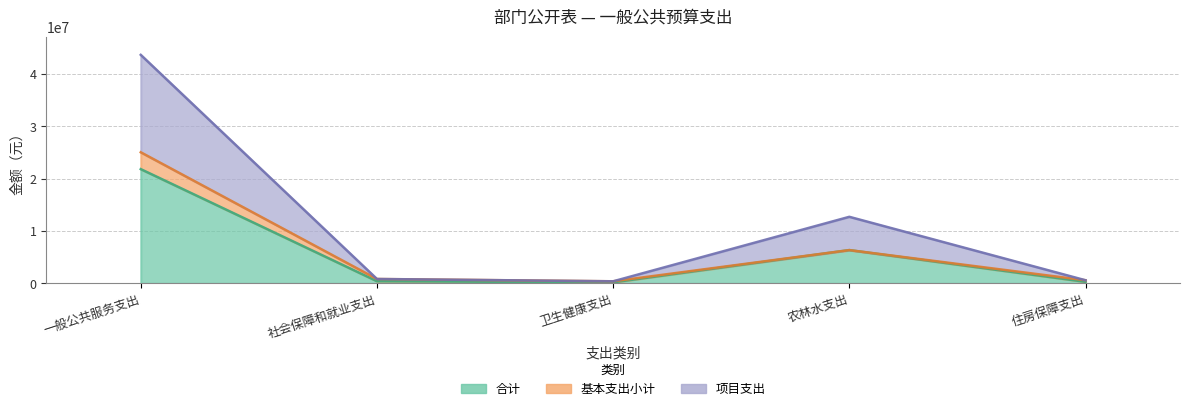

The 项目支出 series shows 842128.2 at 社会保障和就业支出. True or false?

True